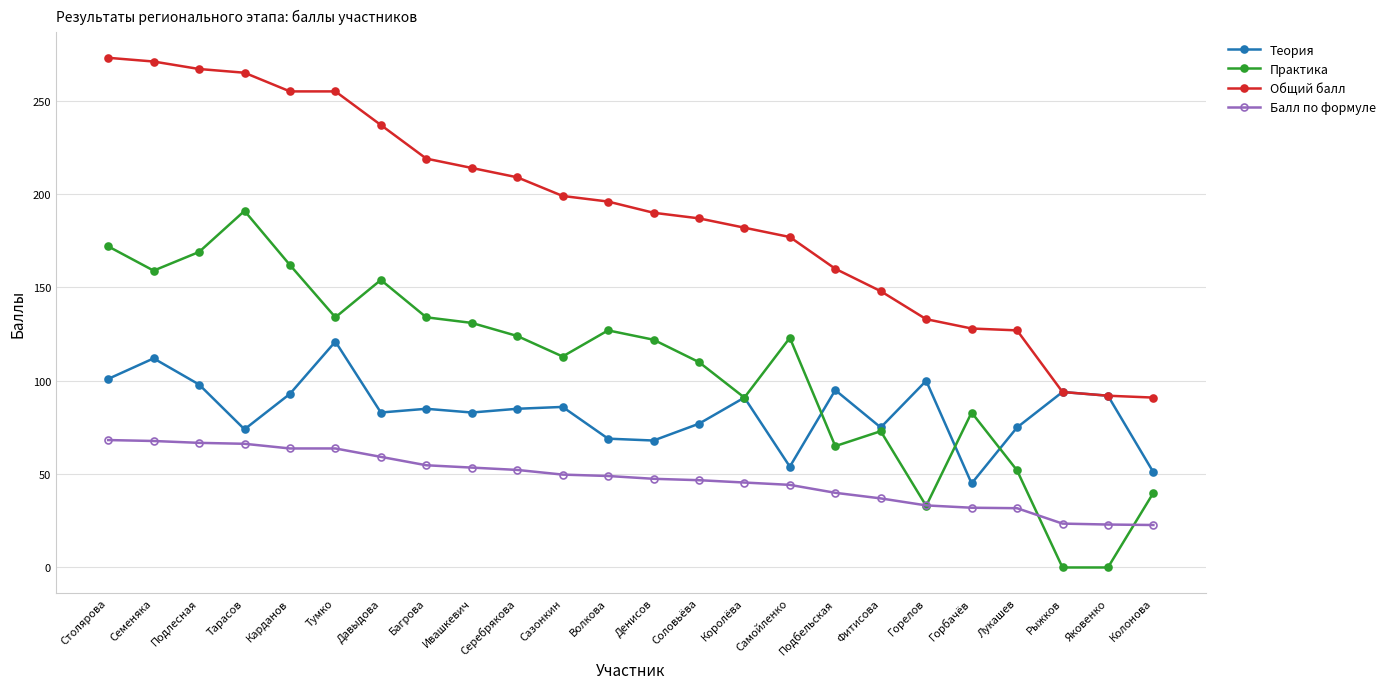

The value of Общий балл at Серебрякова is 209.0. True or false?

True